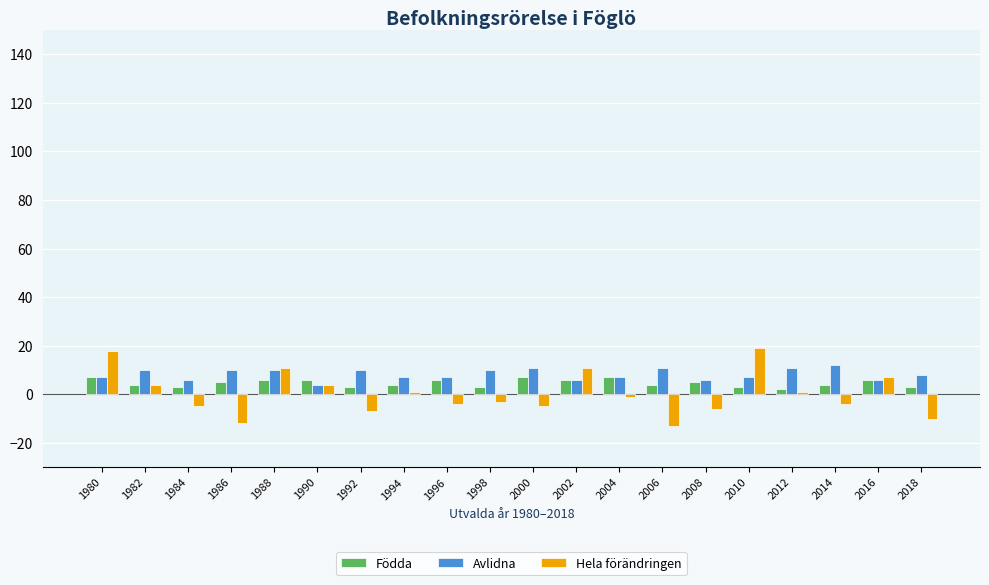

How many bars are there in each group?

3